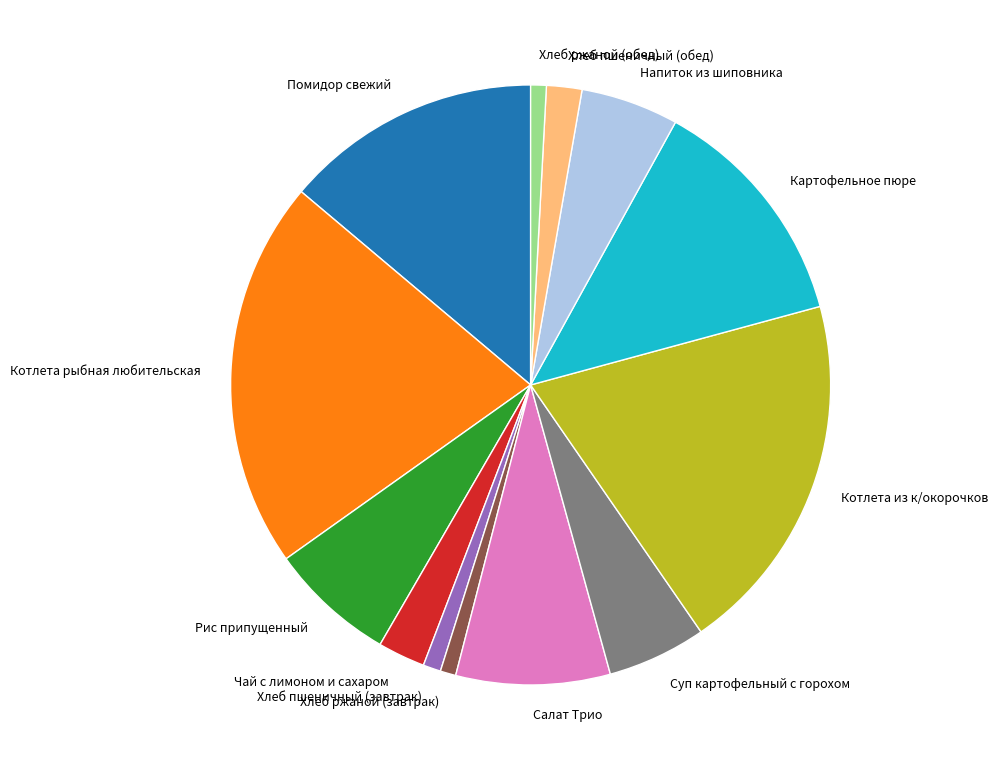

Does Картофельное пюре represent more than half of the total?

No